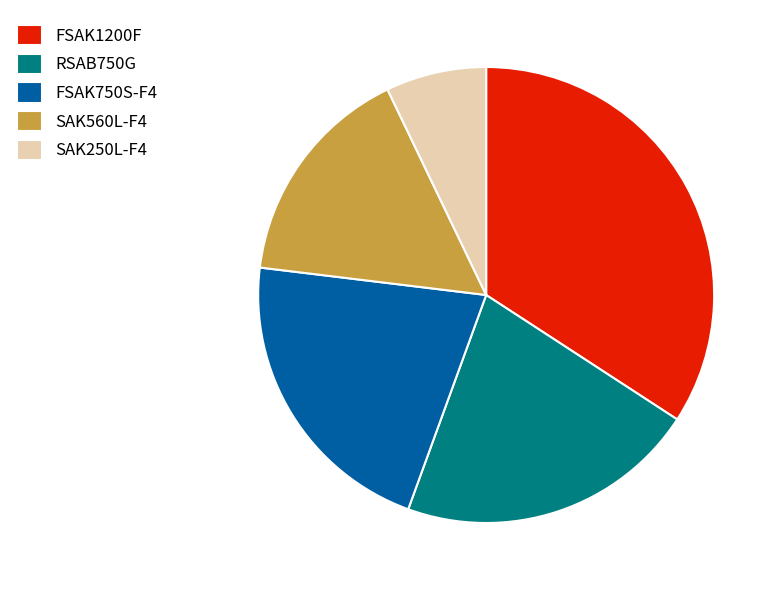

What is the ratio of the value at SAK560L-F4 to the value at FSAK750S-F4?

0.7